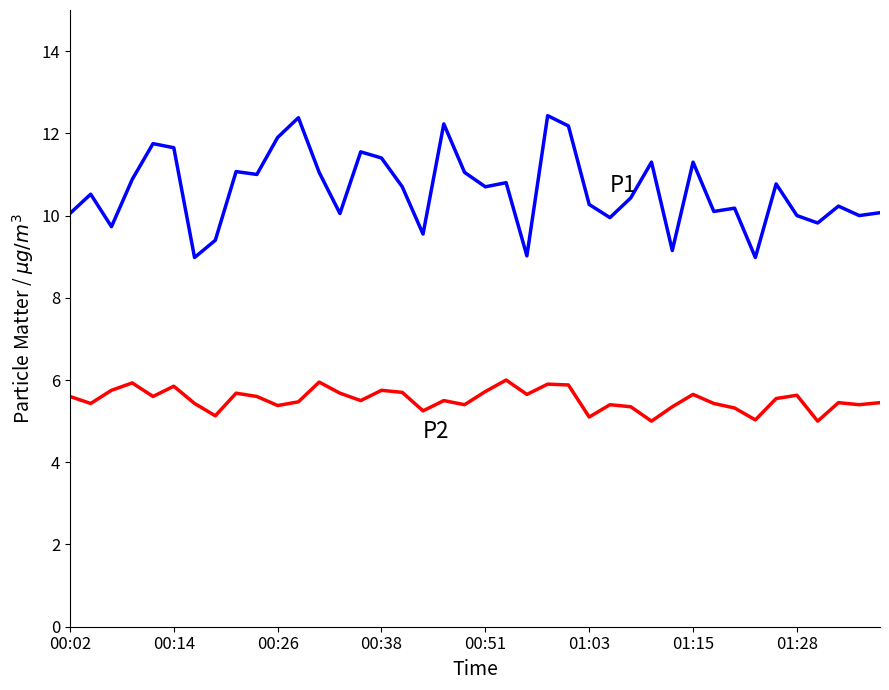

Is this an area chart (filled region under the line)?

No